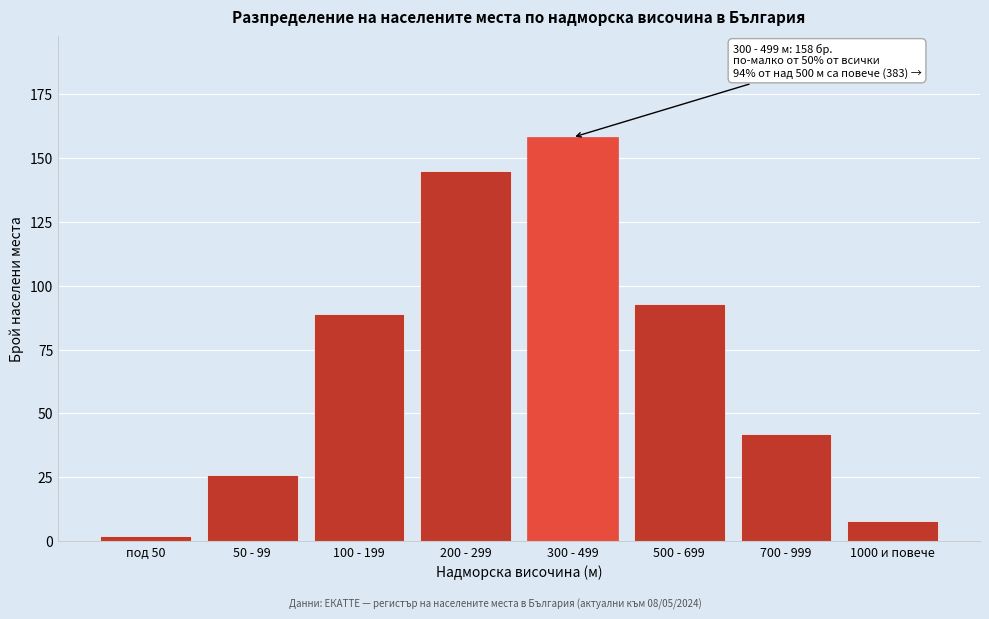

Reading left to right, transcribe all the data shown in this chart.

2	26	89	145	158	93	42	8